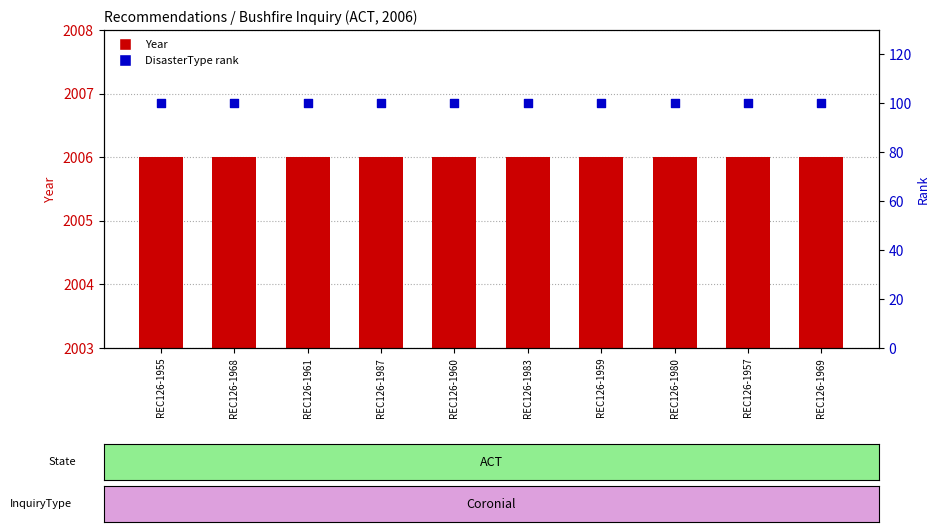

At which category is the sum across all series the highest?

REC126-1955